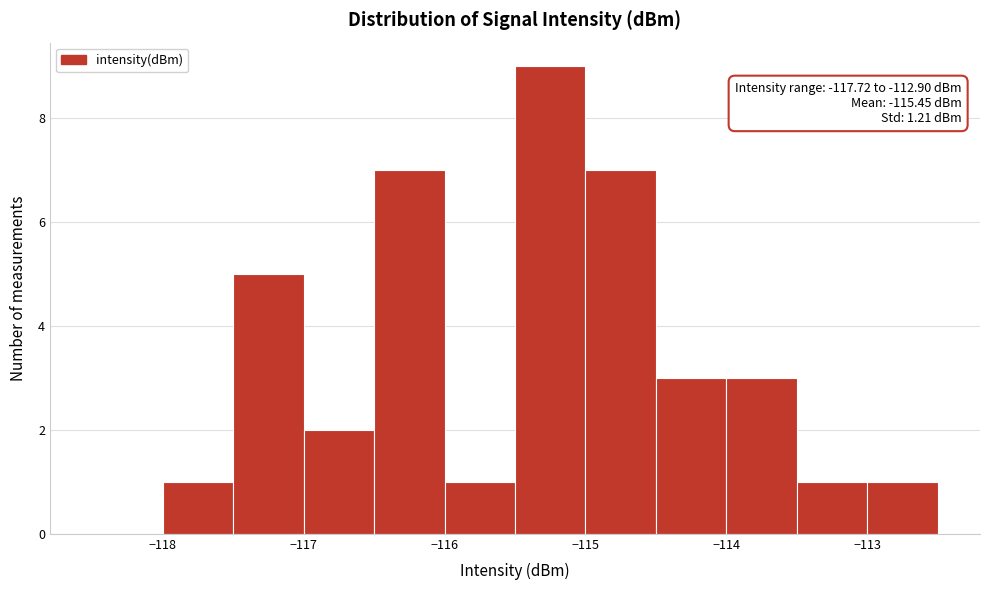

Over which range of the x-axis is the bar tallest?

-115.5 to -115.0